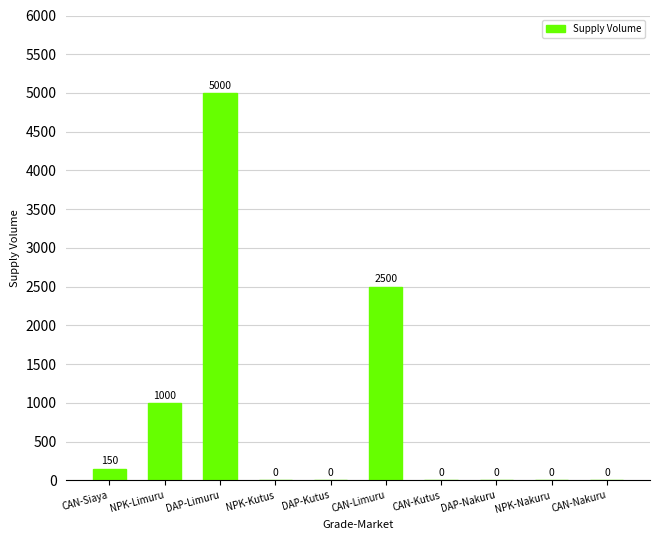

Reading right to left, extract all data points from this chart.

0	0	0	0	2500	0	0	5000	1000	150